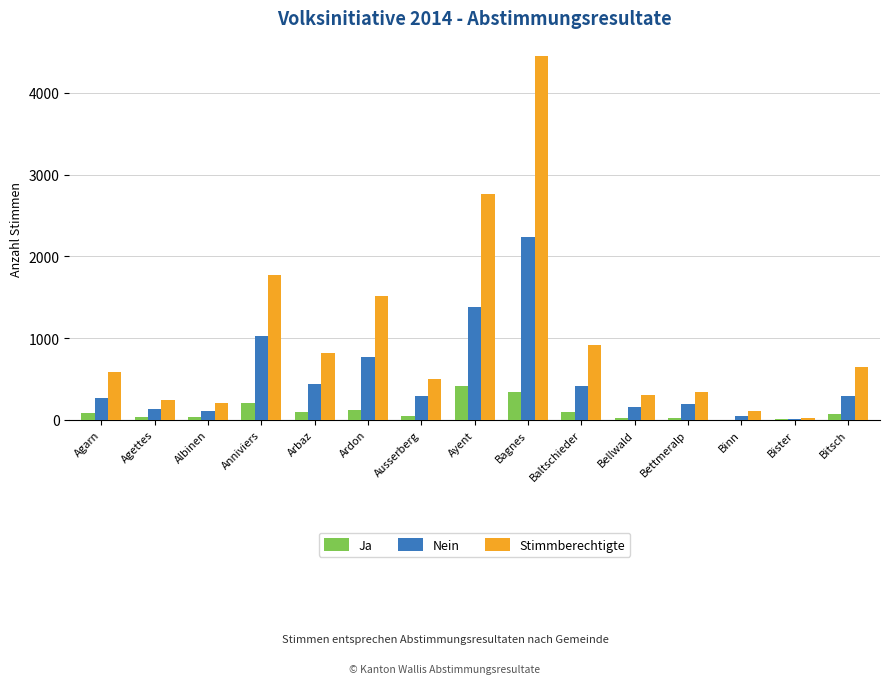

Which series has the widest spread of values?

Stimmberechtigte